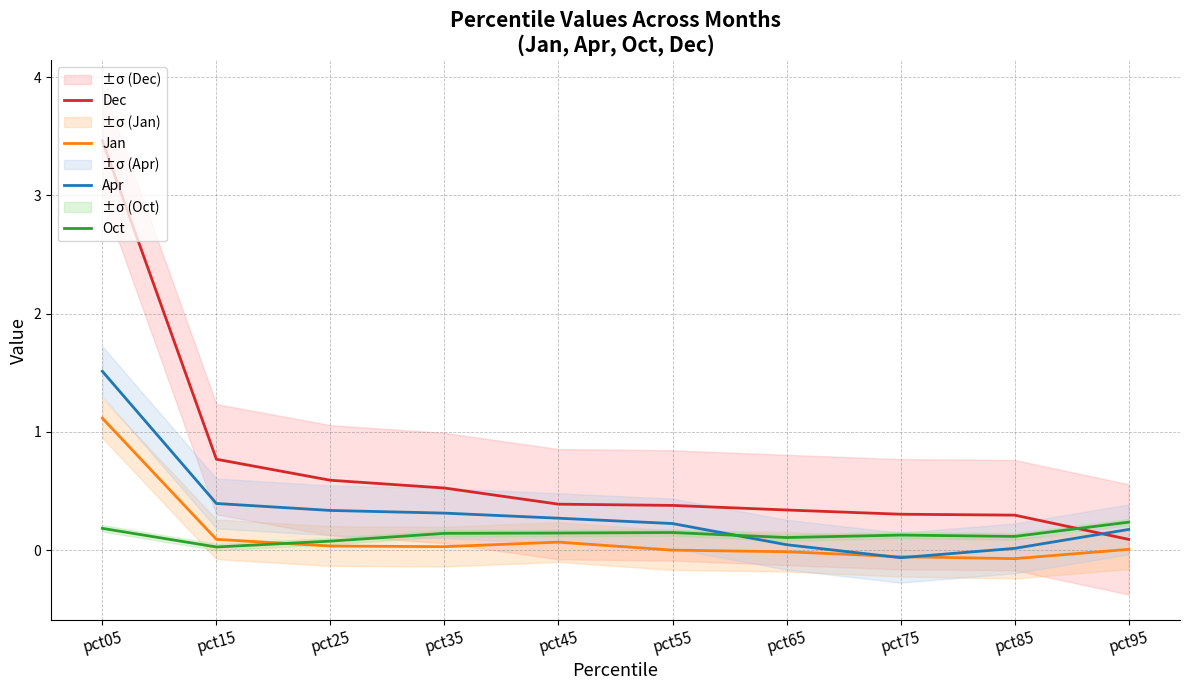

How many values in Apr are below zero?

1